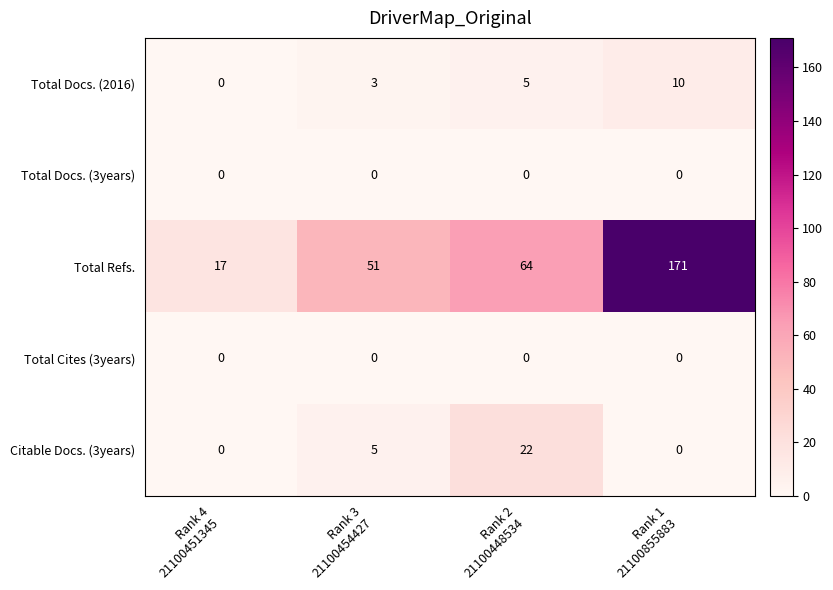

What is the highest value of the Total Docs. (2016) series?

10